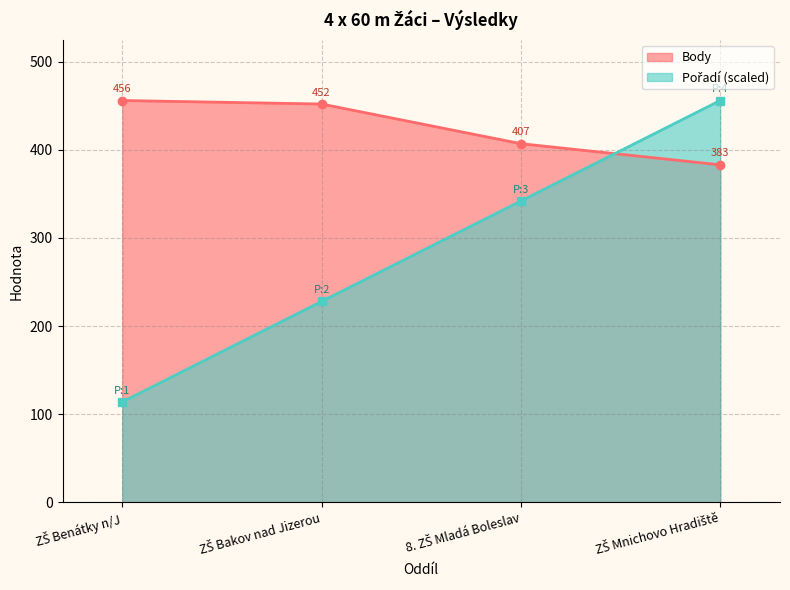

Does the chart have visible grid lines?

Yes